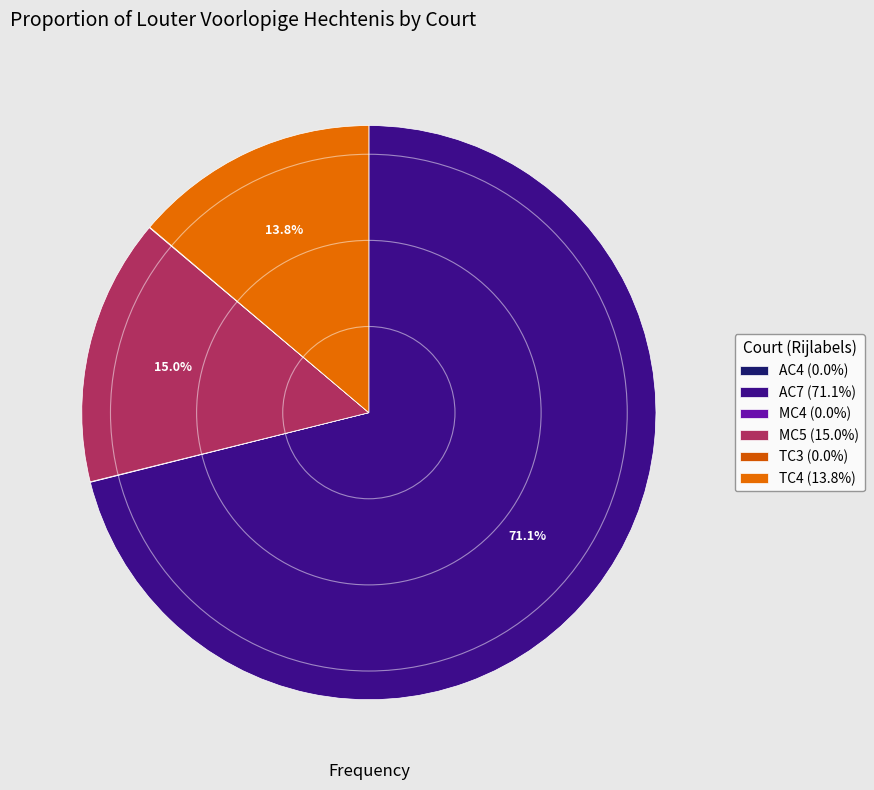

Which slice is the largest?

AC7